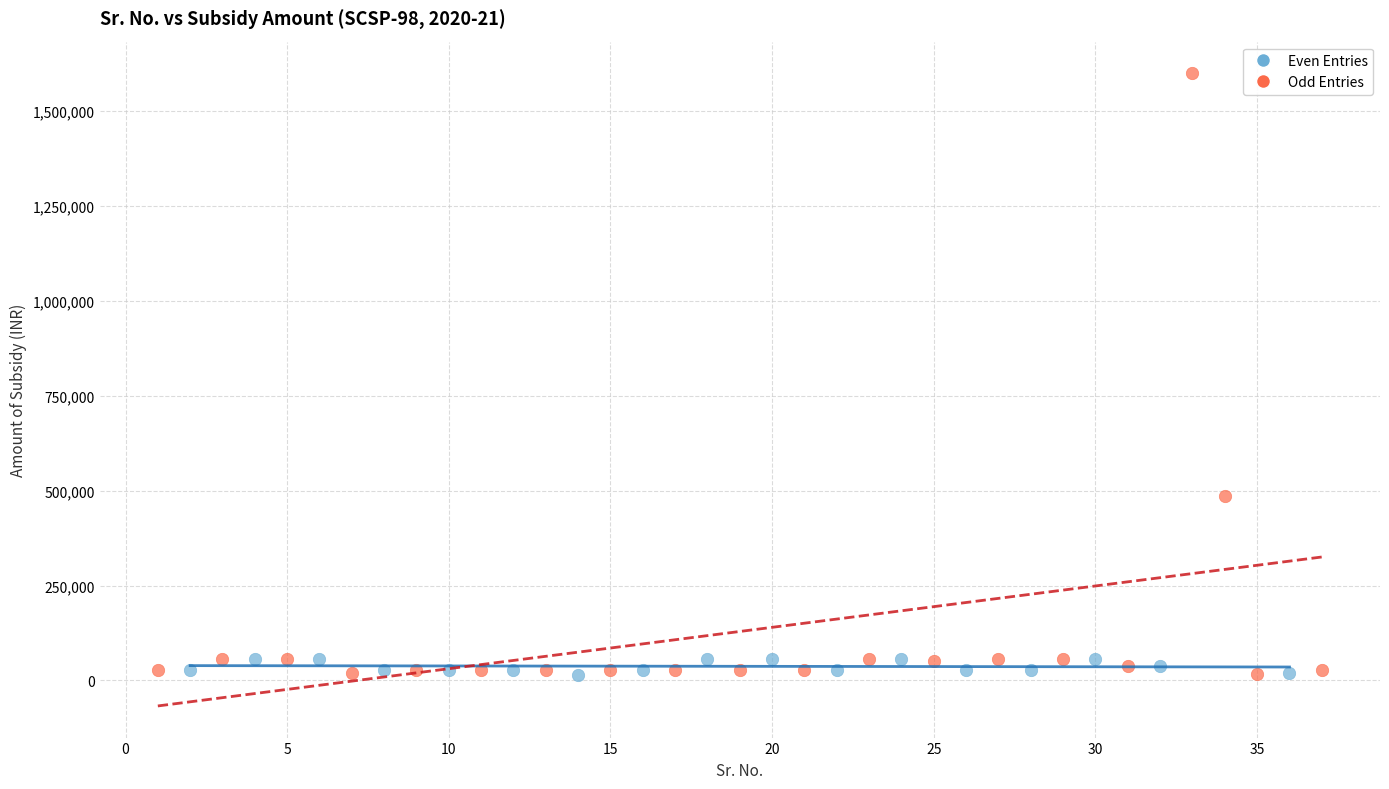

Which series has the largest Y range (max minus min)?

Odd Entries